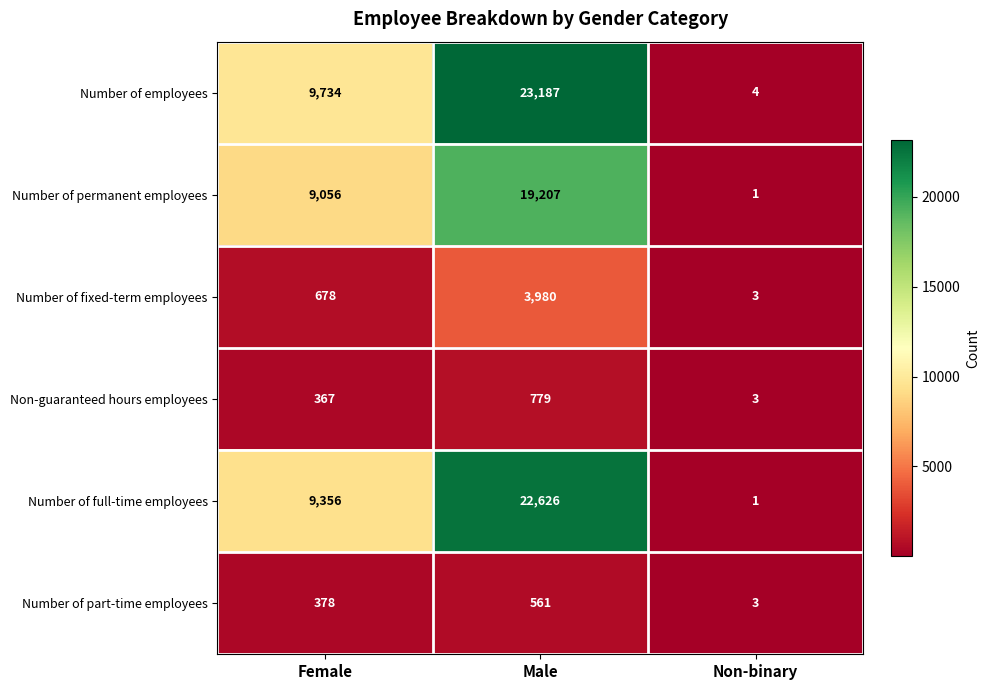

How many Number of full-time employees values are between 1 and 22626?

3